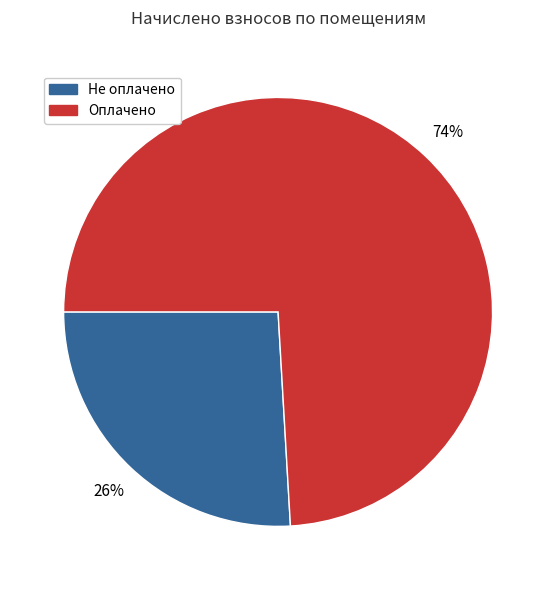

Is there a majority slice in this chart?

Yes